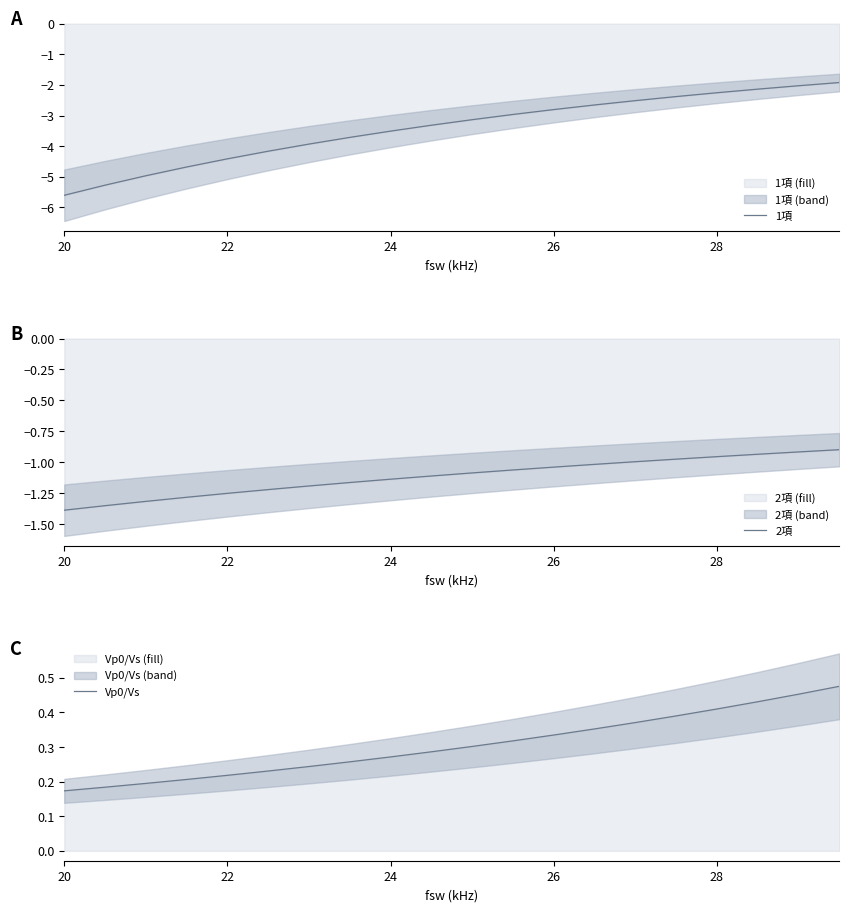

What is the sum of all 2項 values?

-22.3